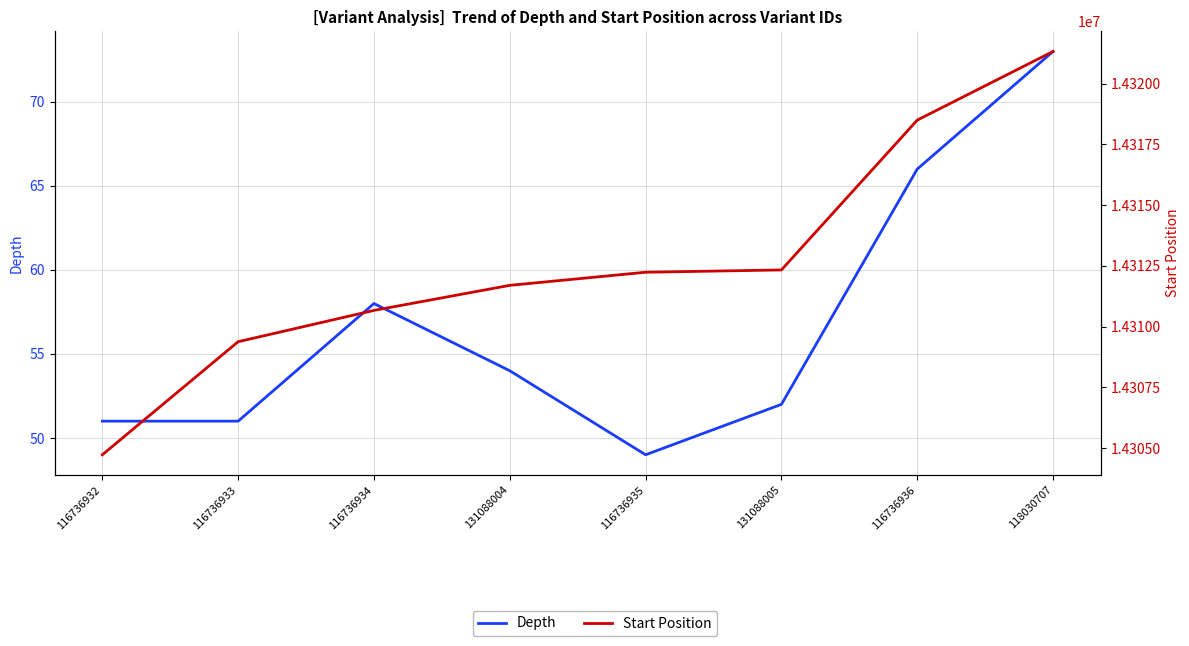

What is the difference between the Start Position values at 116736932 and 118030707?

16590